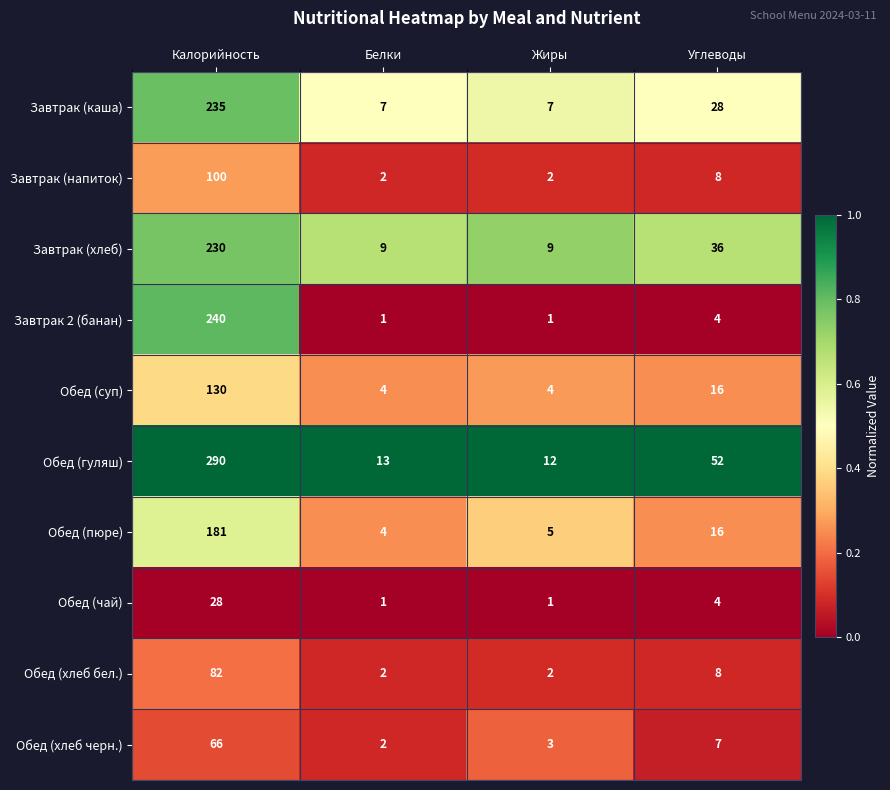

Between Белки and Углеводы, which series saw the biggest shift?

Обед (гуляш)